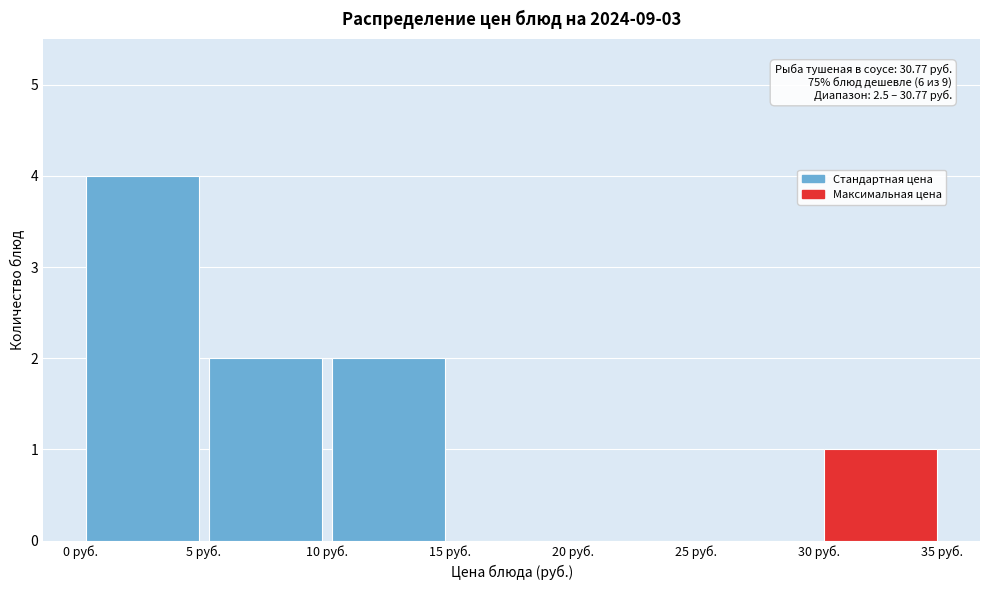

Over which range of the x-axis is the bar tallest?

0 to 5